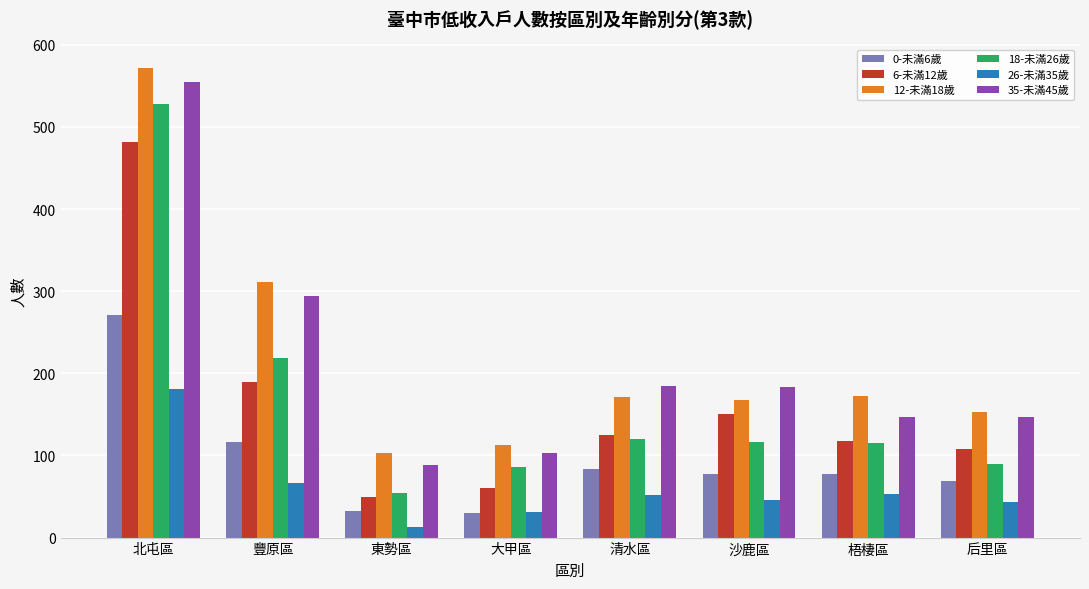

The 6-未滿12歲 series shows 49 at 東勢區. True or false?

True